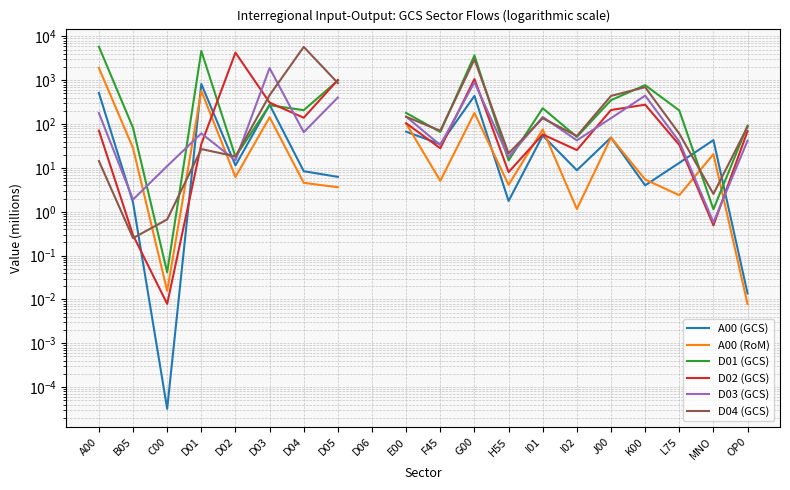

How many values in D04 (GCS) are above zero?

19